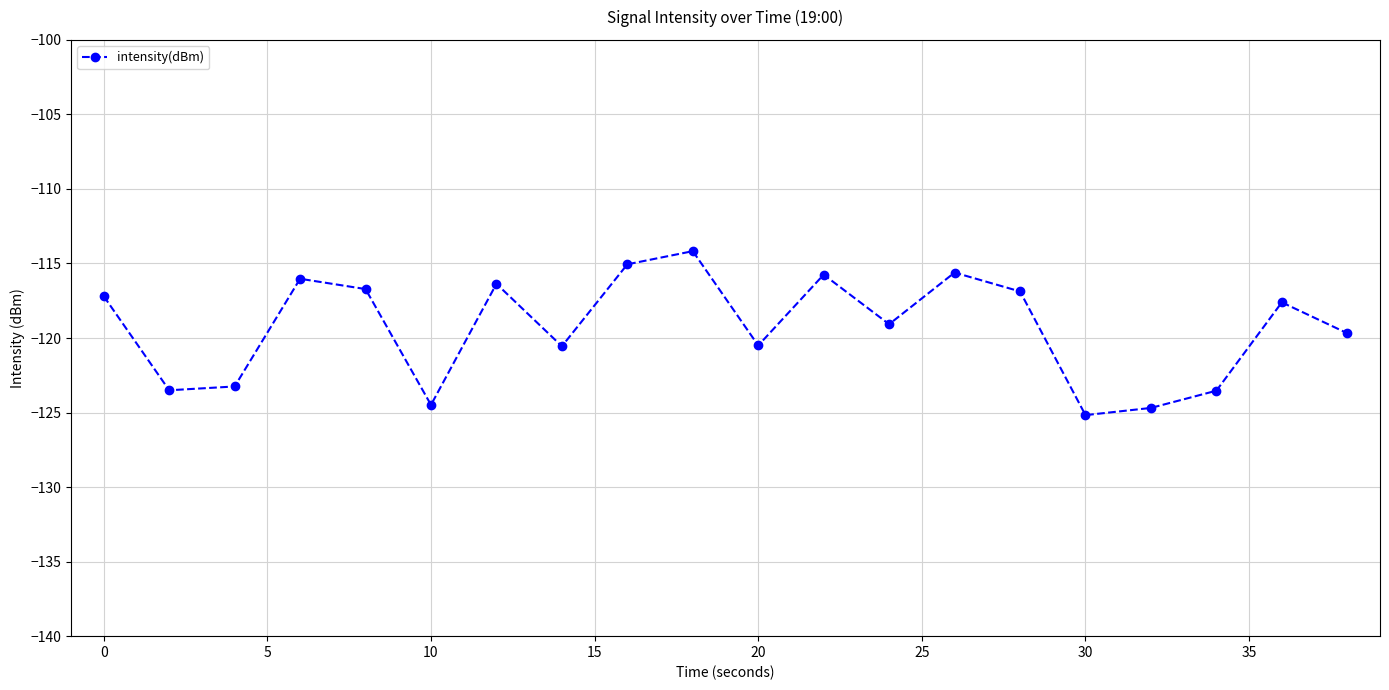

What is the sum of all values?

-2385.8